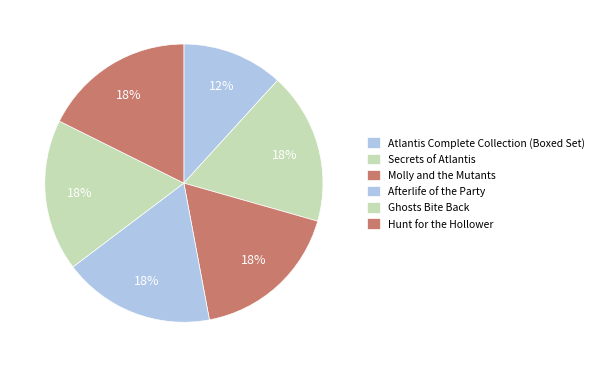

How many segments does this pie chart have?

6